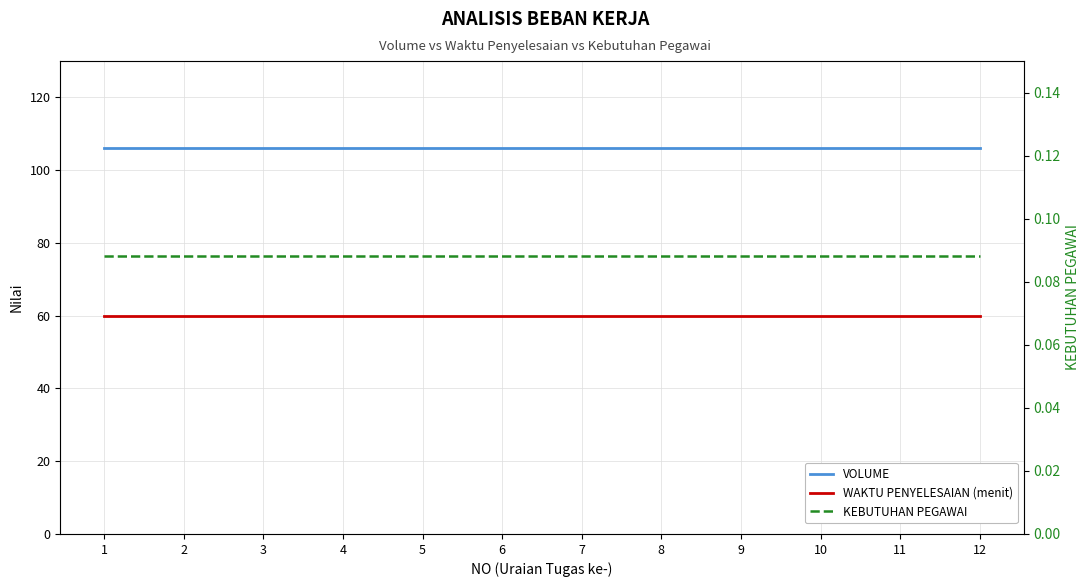

Where is KEBUTUHAN PEGAWAI nearest to the value 0?

1